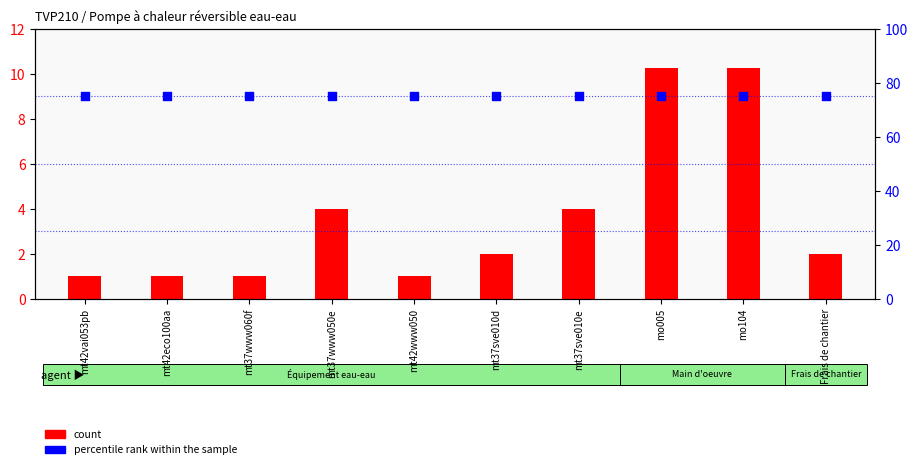

Is the value of count at mt37www060f greater than the value of percentile rank within the sample at mt37www060f?

No